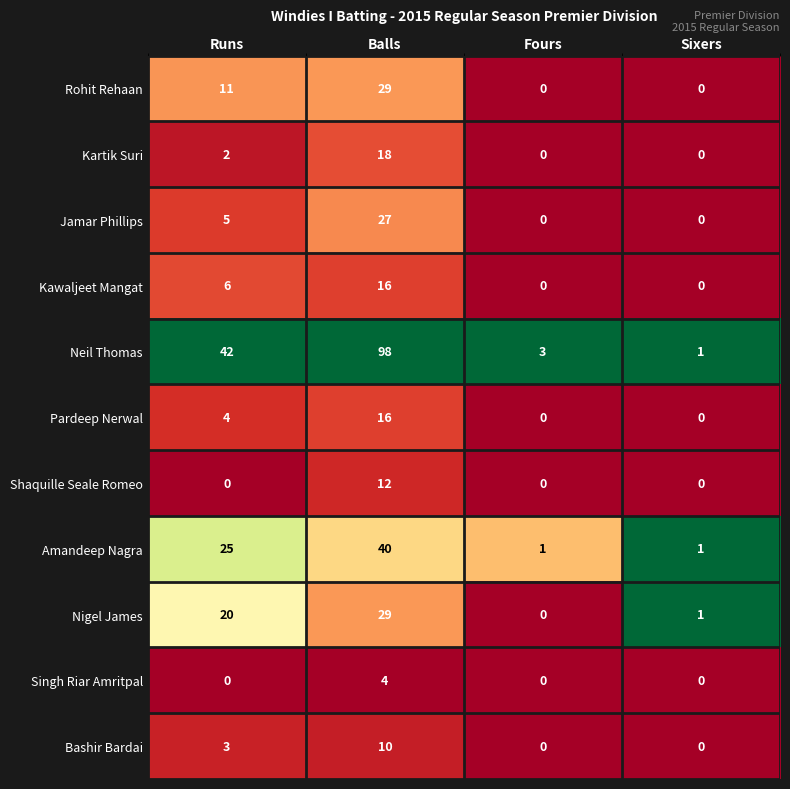

The Rohit Rehaan series shows -12 at Sixers. True or false?

False